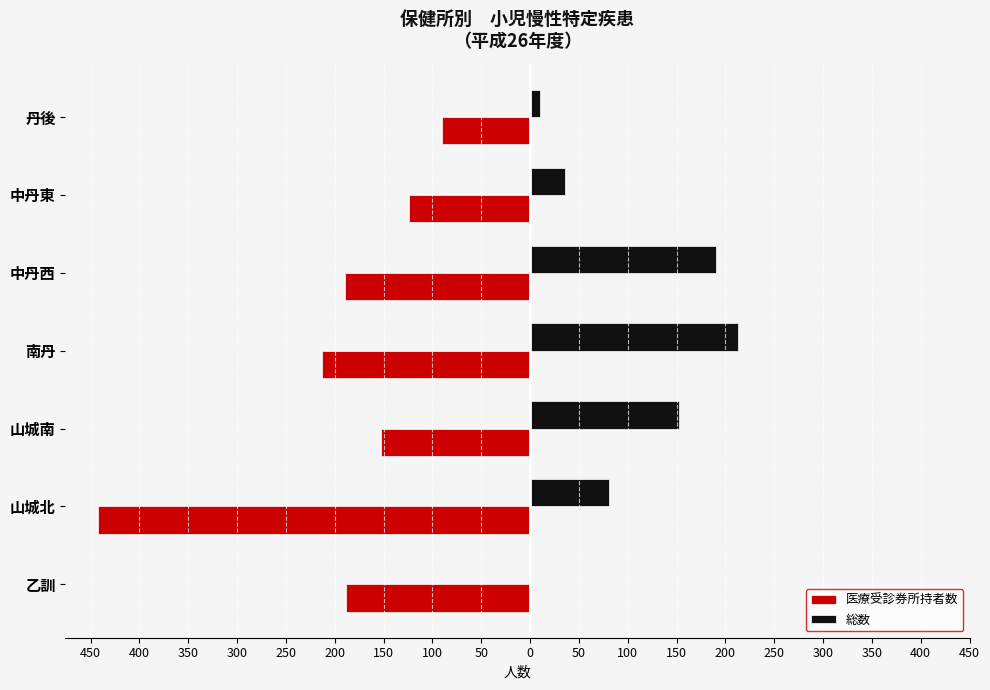

What are all the series names shown in the legend?

医療受診券所持者数, 総数